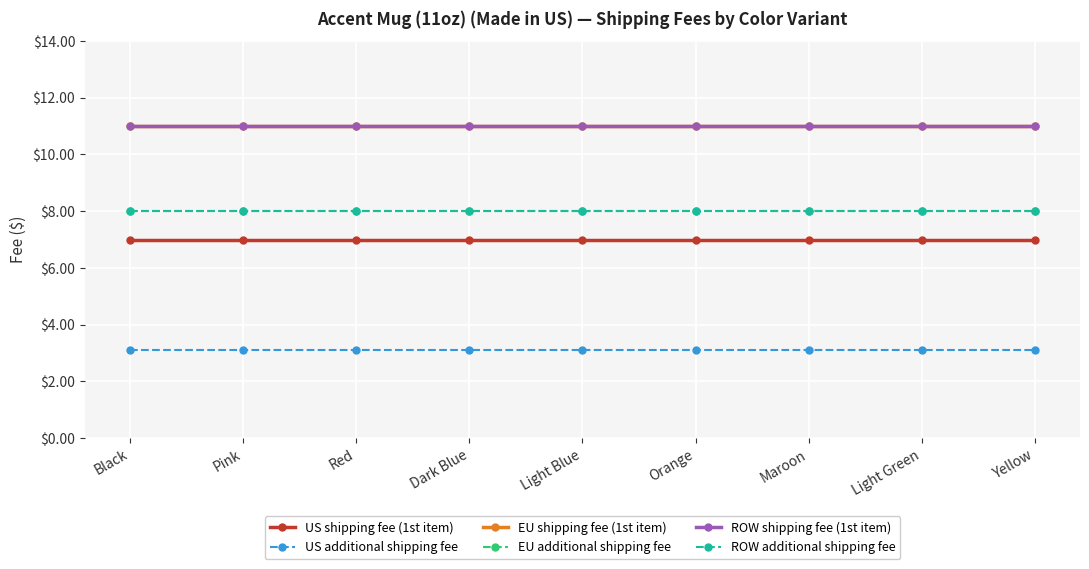

Is this an area chart (filled region under the line)?

No